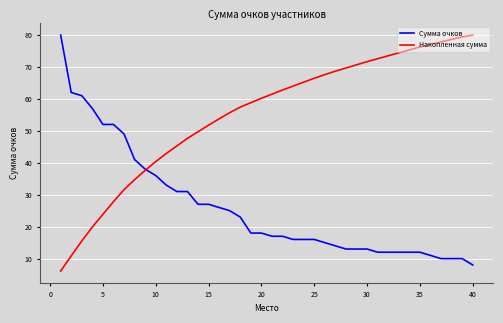

What is the minimum value for Сумма очков?

8.0